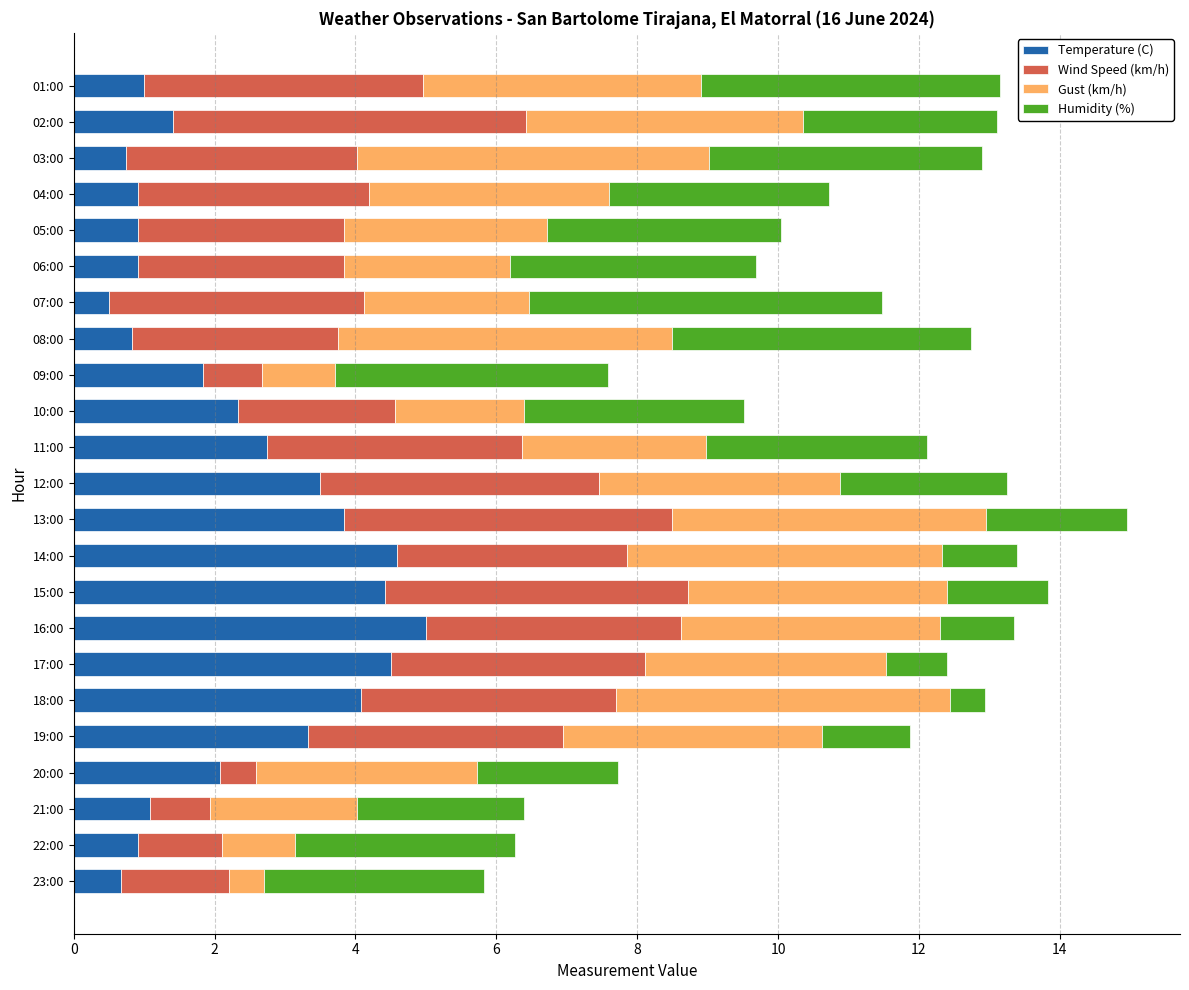

What is the total value across all series at 22:00?

6.3